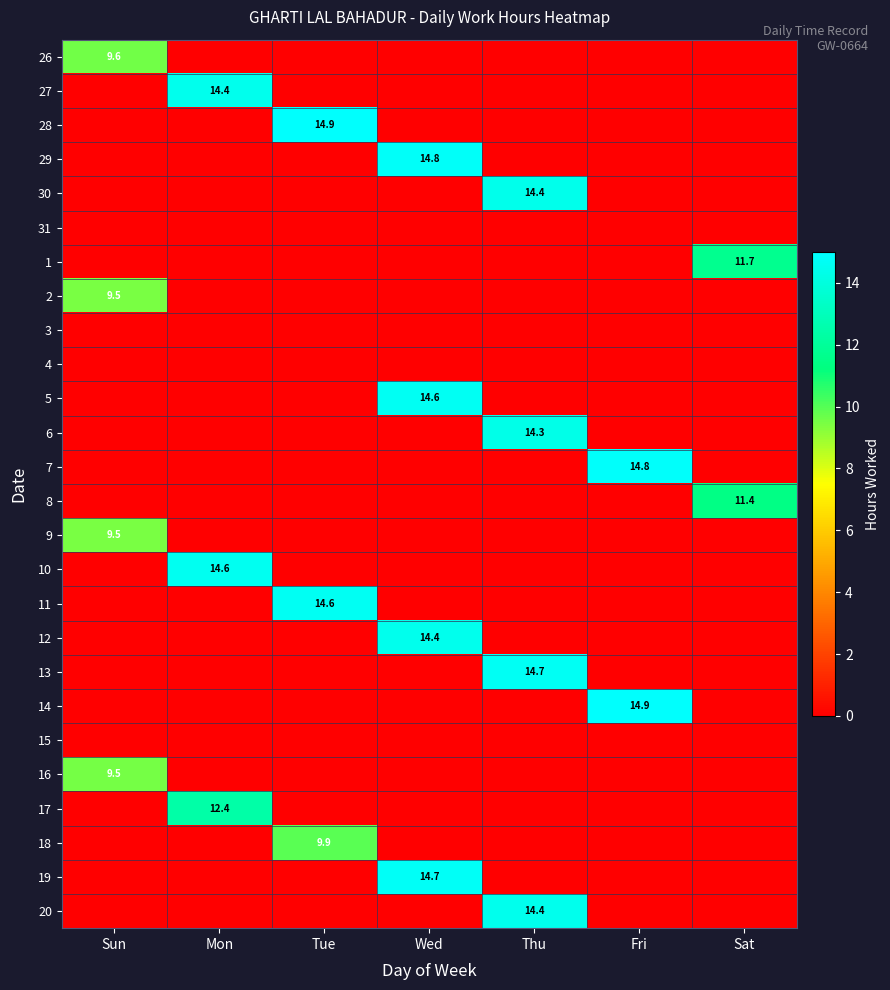

The 1 series shows 11.7 at Sat. True or false?

True